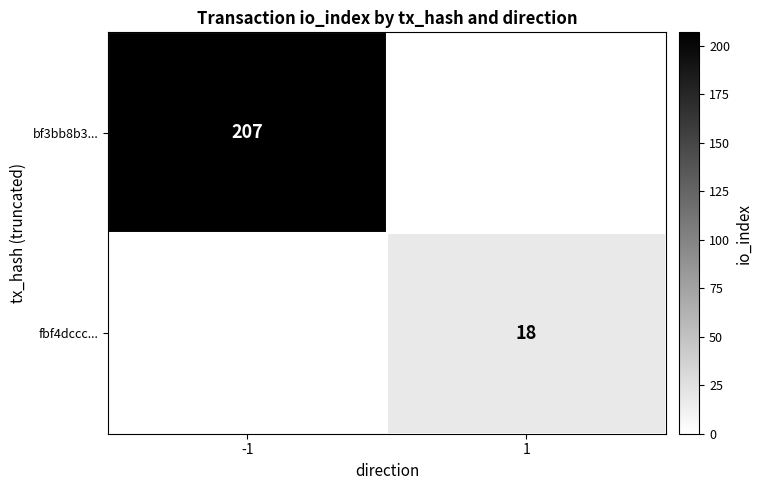

Is it true that fbf4dccc... equals 18 at 1?

True